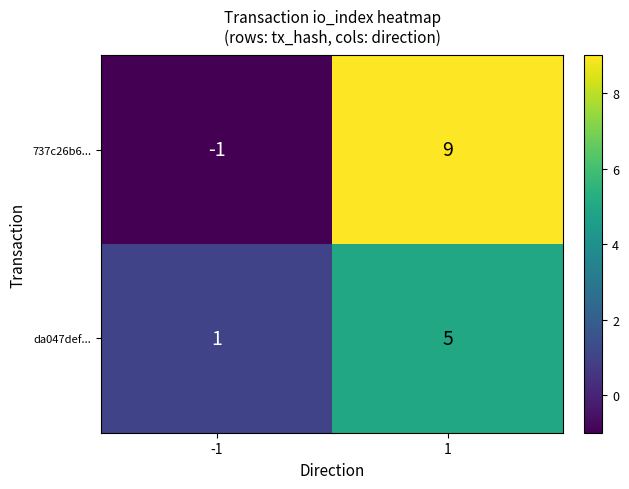

At which category is the sum across all series the highest?

1